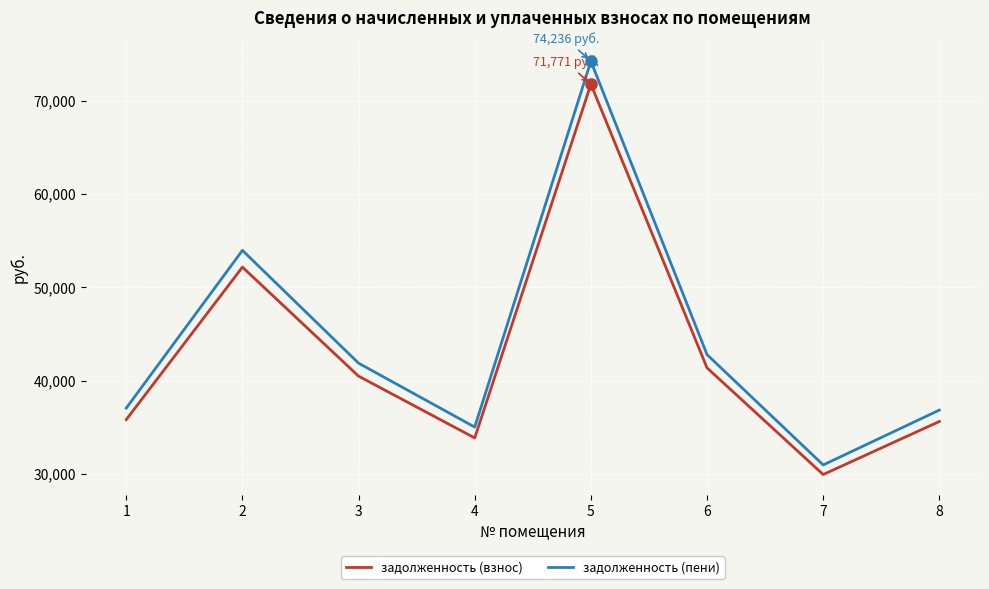

Where is the first local maximum for задолженность (взнос)?

2